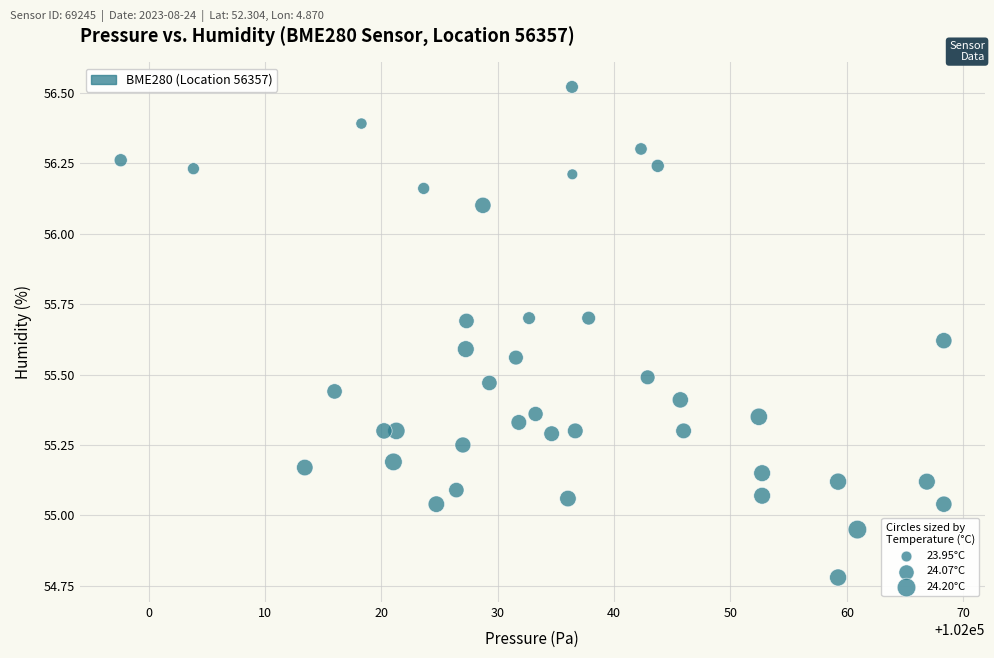

What is the range of Y values (max minus min)?

1.7